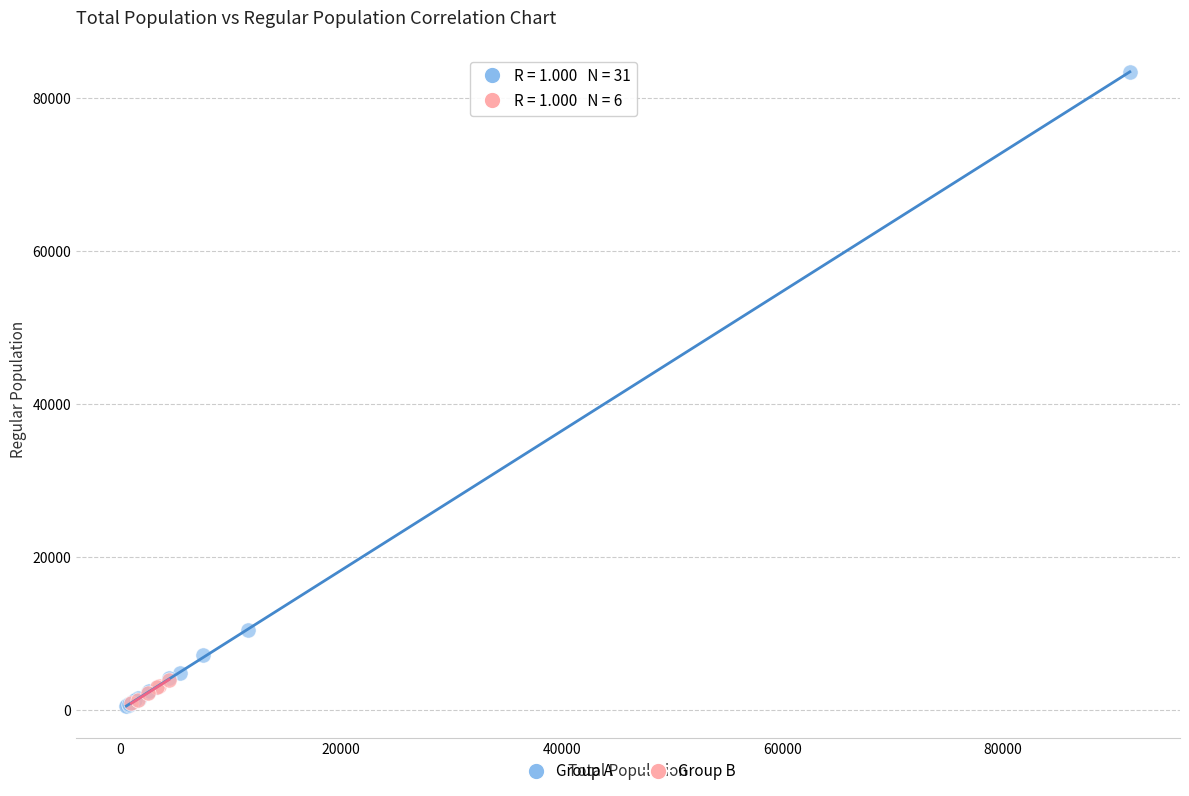

Which series contains the highest Y value?

Group A